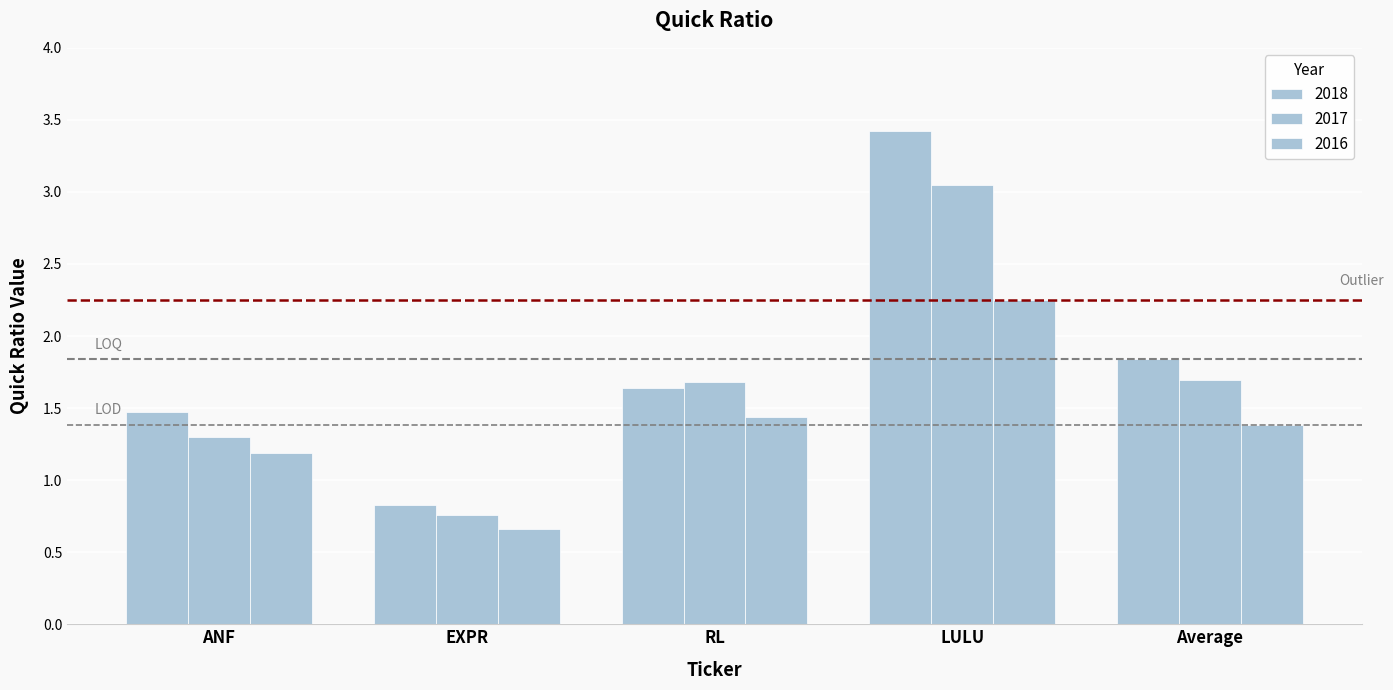

How many bars are there in each group?

3